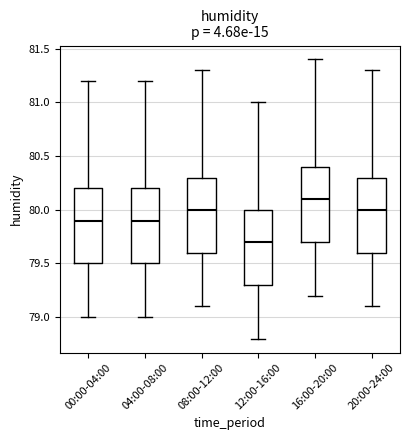

Which box has the highest median line?

16:00-20:00